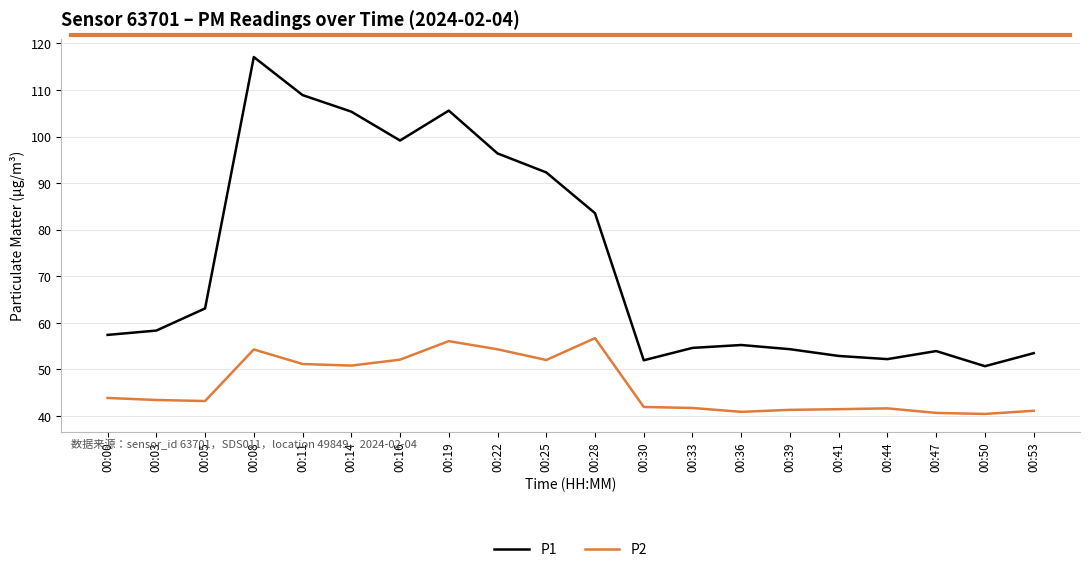

True or false: P2 has more than 0 points higher than both neighbors.

True